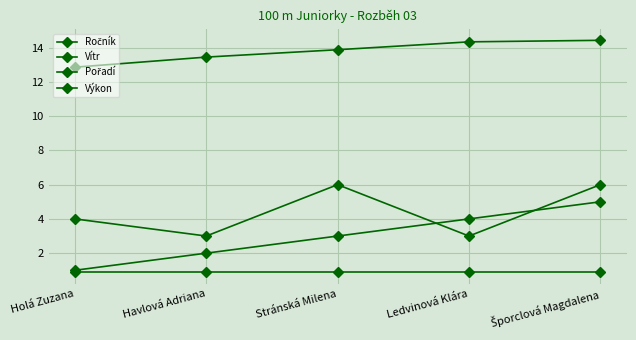

What is the total value across all series at Stránská Milena?

23.8